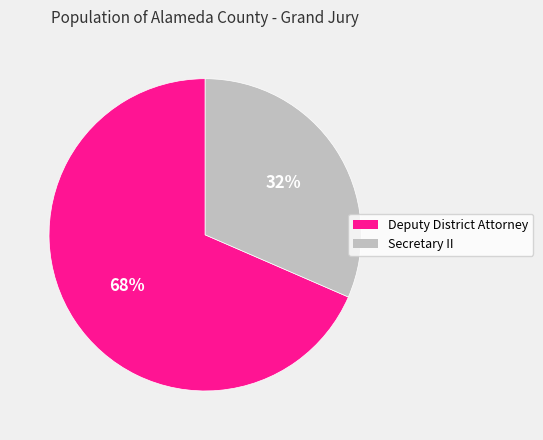

How many segments does this pie chart have?

2